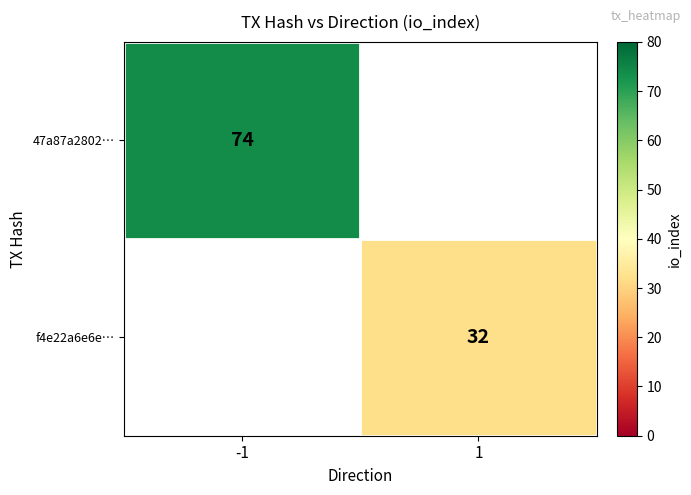

The value of f4e22a6e6e… at 1 is 18. True or false?

False